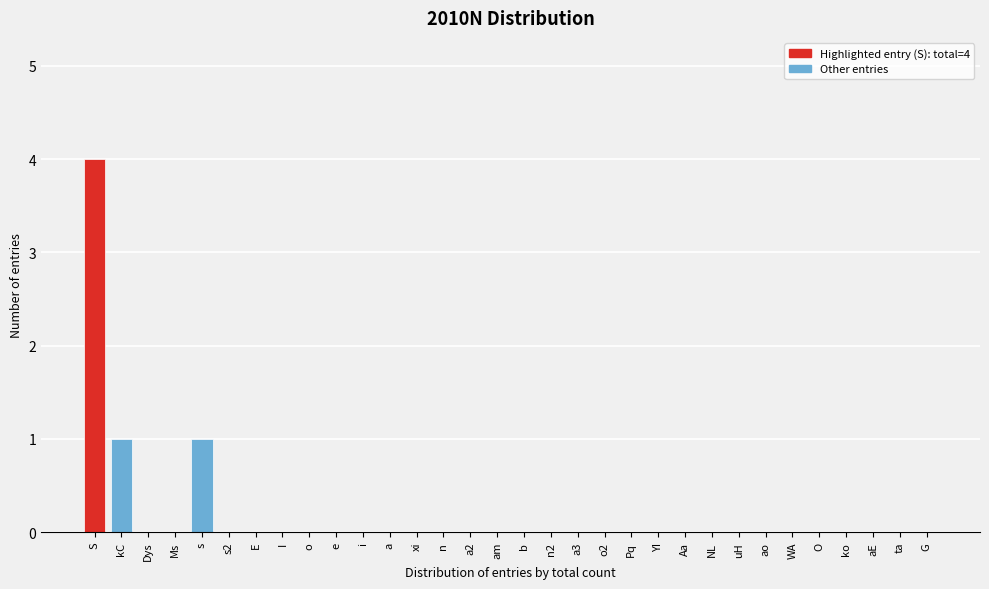

The value at n is -2. True or false?

False